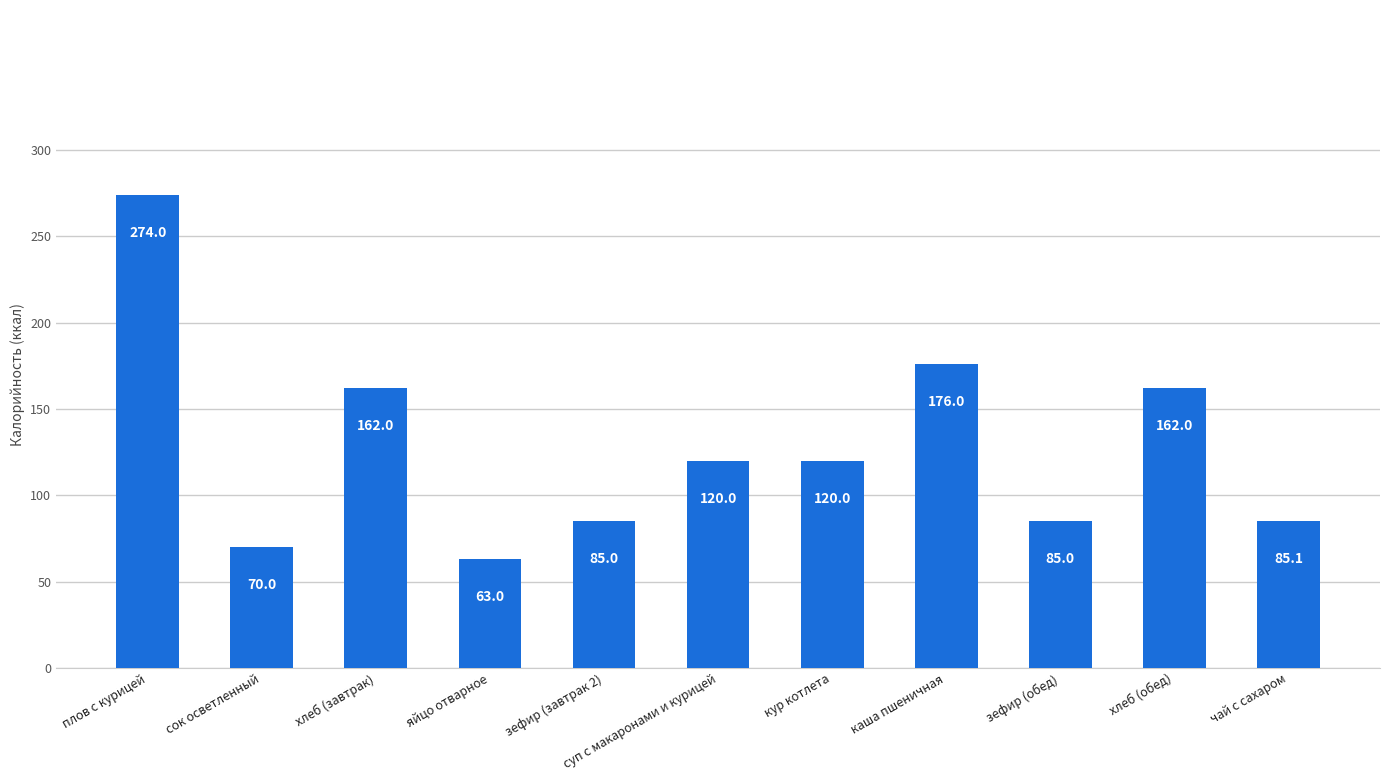

Does the chart contain any negative values?

No